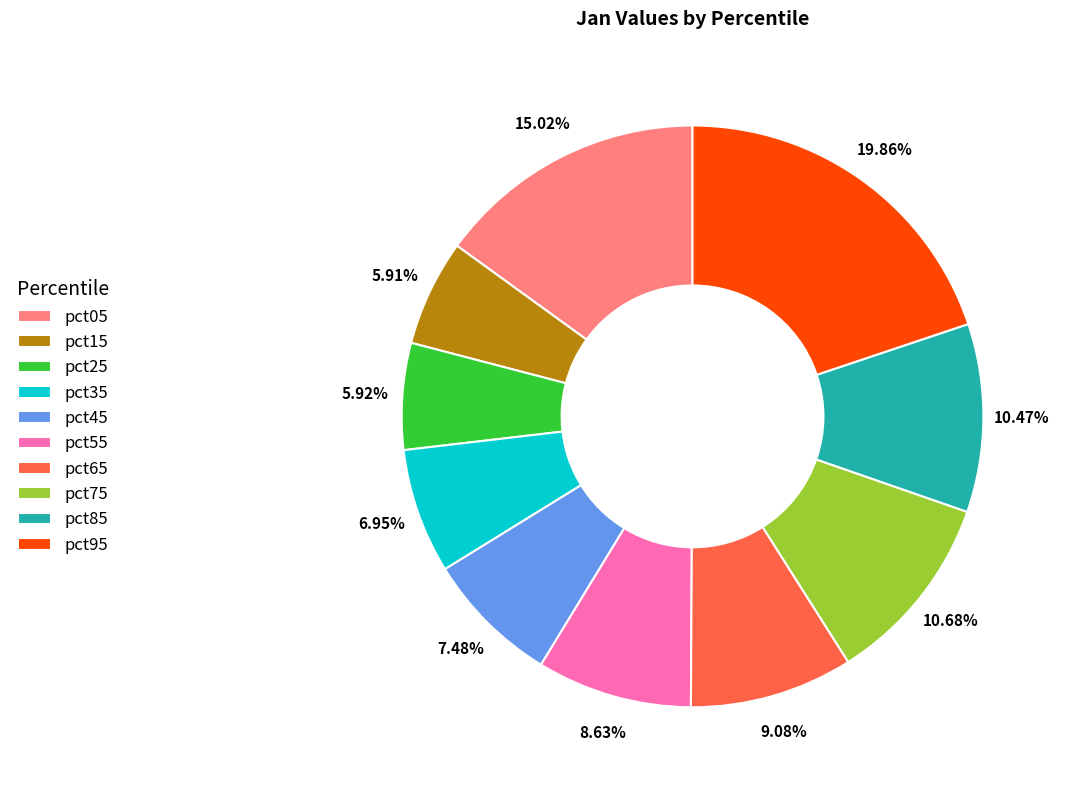

How many slices are in this pie chart?

10